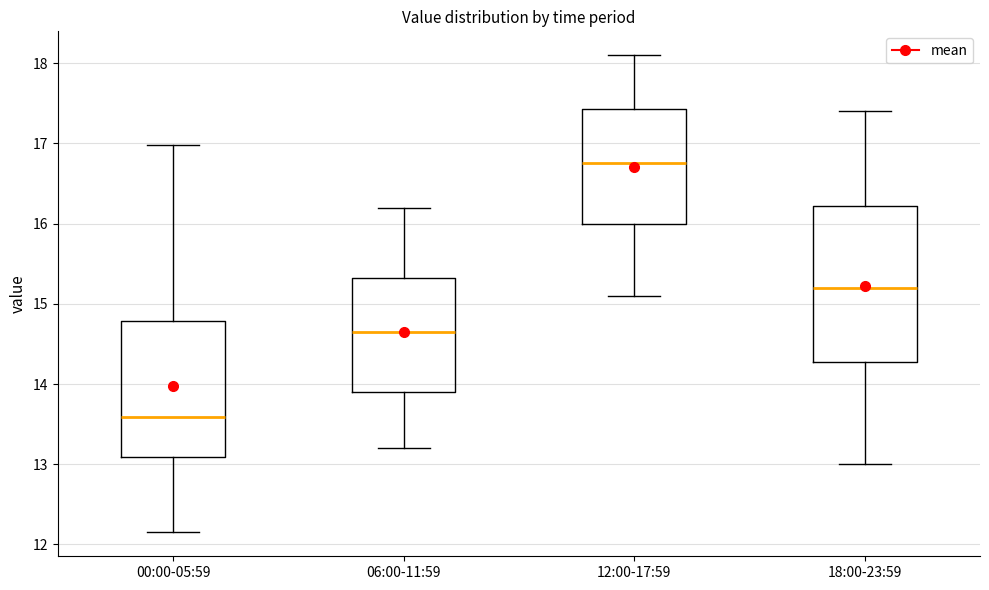

Reading left to right, read every box against the y-axis: the position of its median line, the range the box covers, and the ends of its whiskers. The values are not printed on the chart, so give them approximately, as read against the axis.

00:00-05:59: median 13.6, box 13.1 to 14.8, whiskers 12.2 to 17.0
06:00-11:59: median 14.7, box 13.9 to 15.3, whiskers 13.2 to 16.2
12:00-17:59: median 16.8, box 16.0 to 17.4, whiskers 15.1 to 18.1
18:00-23:59: median 15.2, box 14.3 to 16.2, whiskers 13.0 to 17.4